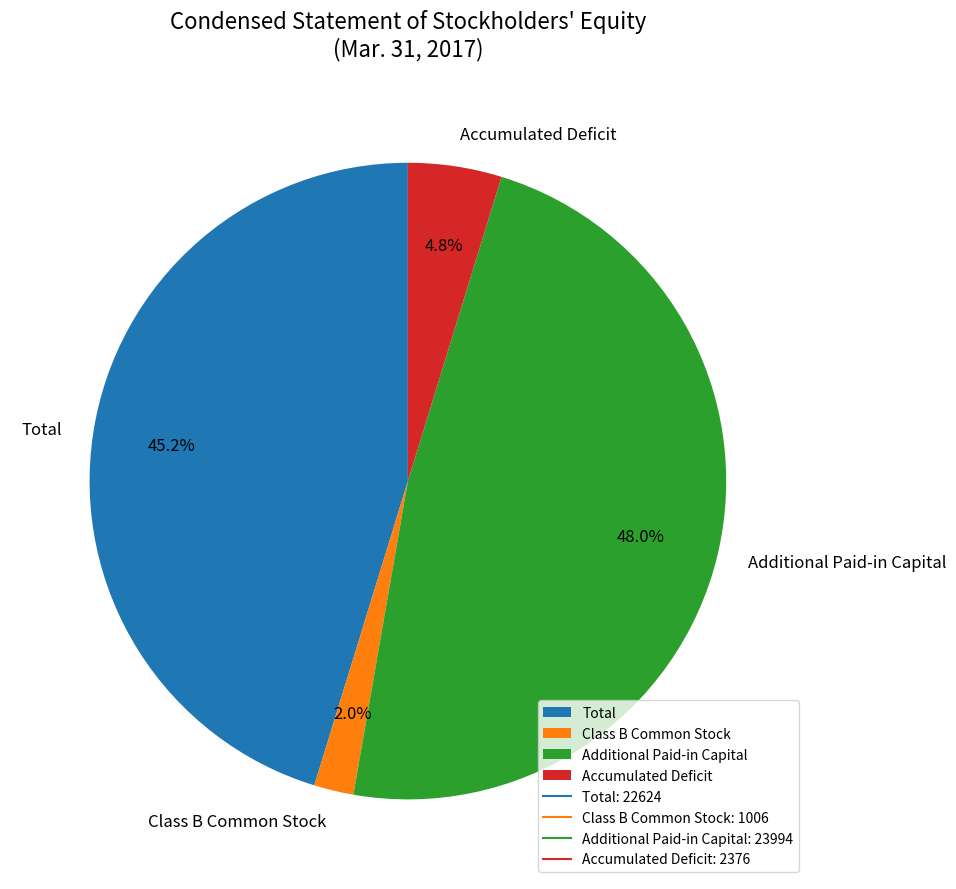

To the nearest percent, what is the difference between the largest and smallest slice percentages?

46%